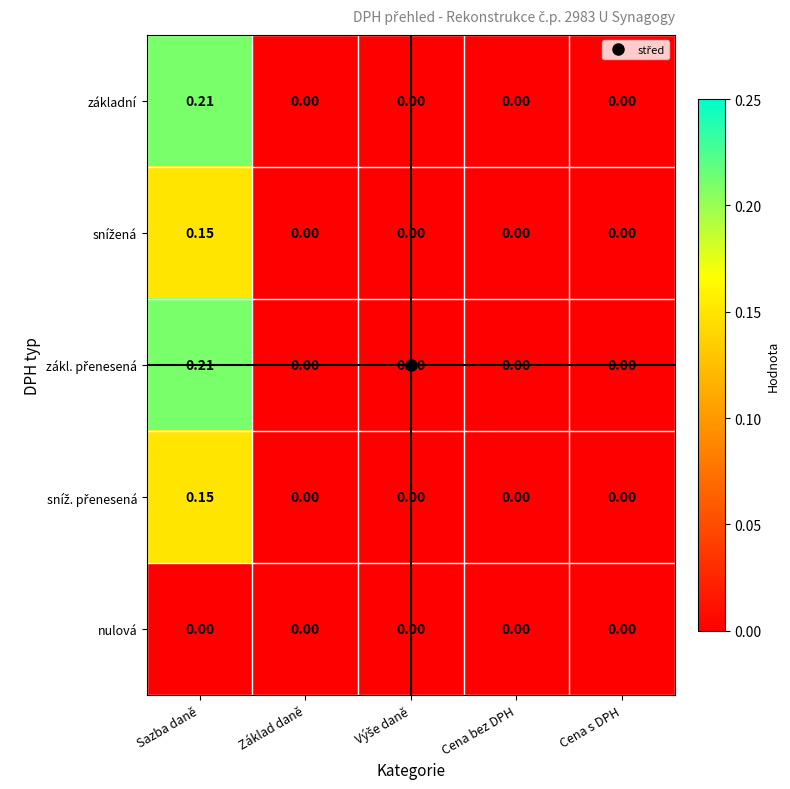

At which category is the sum across all series the highest?

Sazba daně